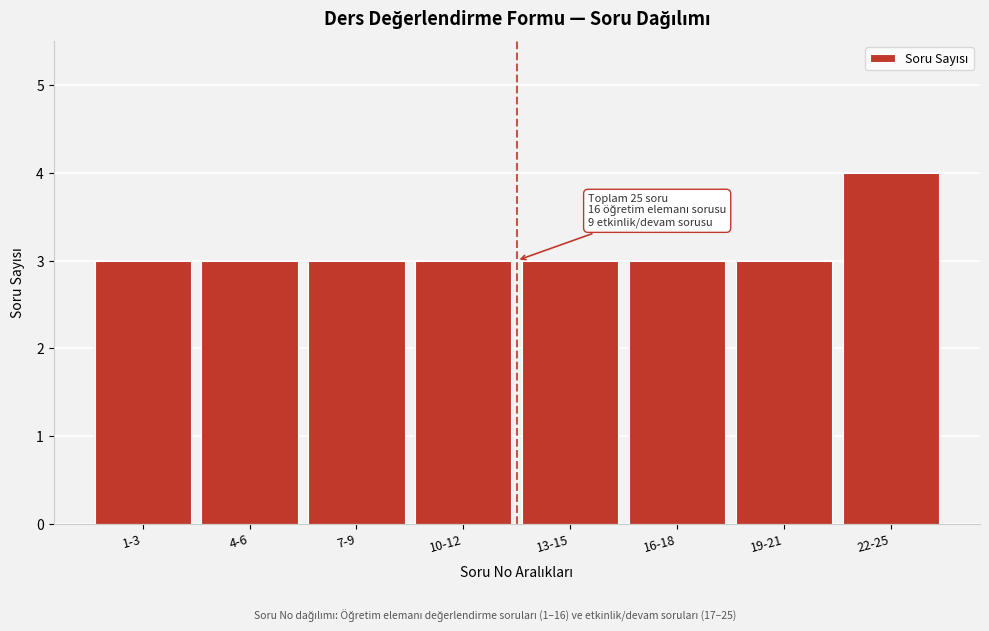

Reading right to left, transcribe all the data shown in this chart.

4	3	3	3	3	3	3	3